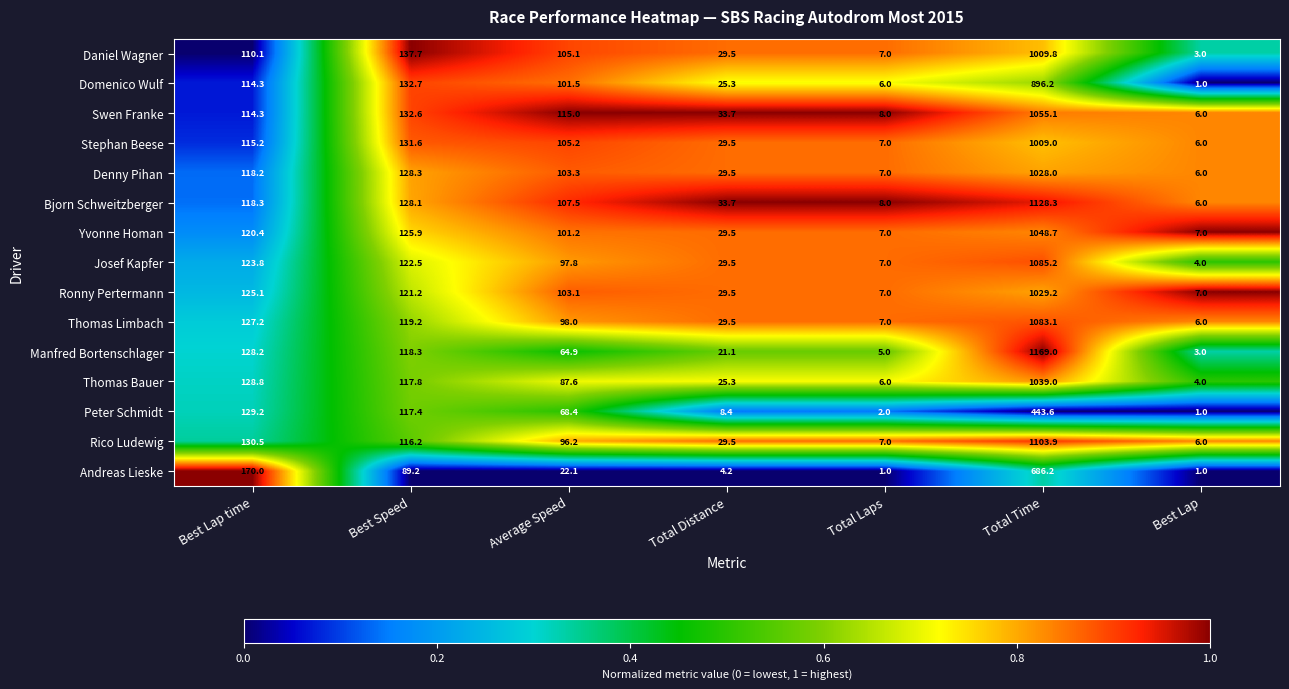

Which series has the largest total across all categories?

Bjorn Schweitzberger